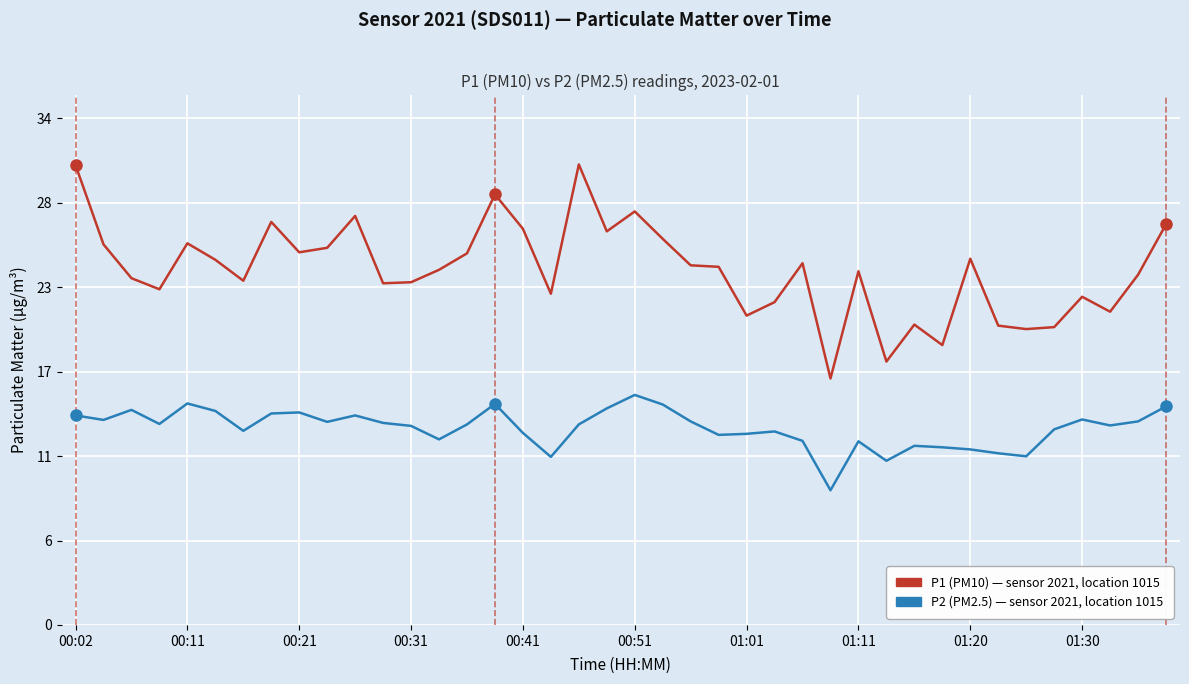

True or false: P1 (PM10) has a value of 31.8 at 30.

False